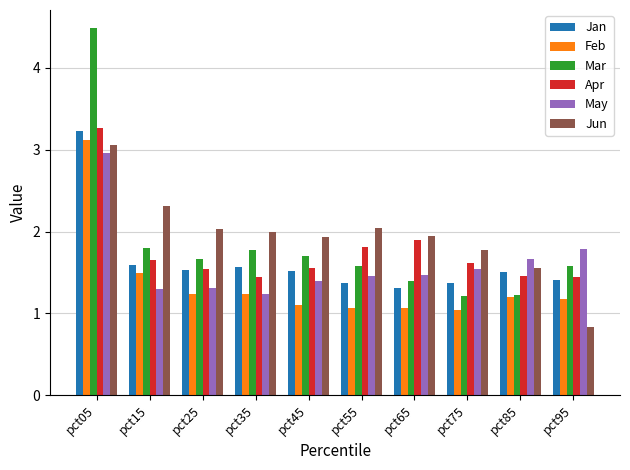

At how many categories does at least one series exceed 3?

1